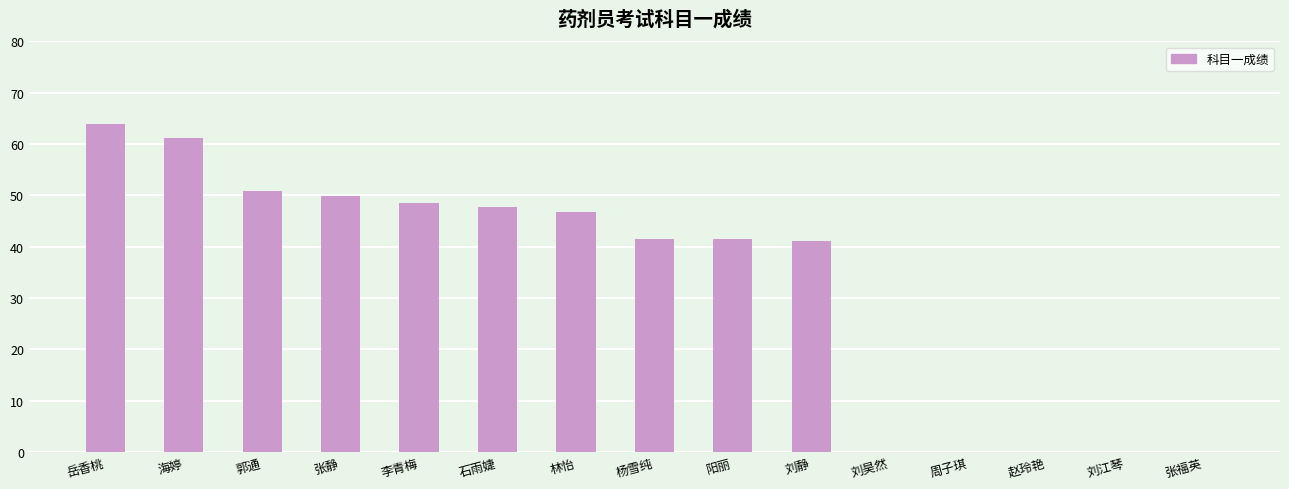

Reading right to left, list all the values displayed in this chart.

0.0	0.0	0.0	0.0	0.0	41.1	41.5	41.5	46.8	47.6	48.5	49.9	50.8	61.2	63.8